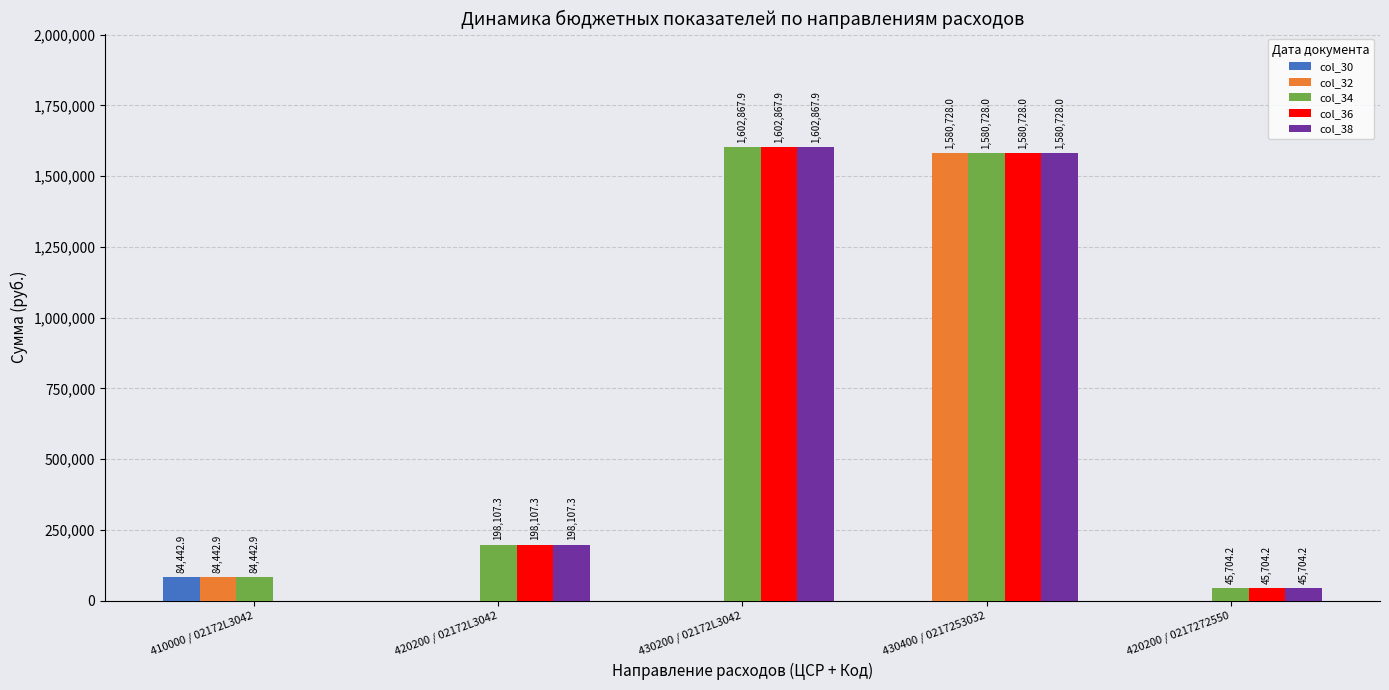

Which category has the highest value in the col_34 series?

430200 / 02172L3042